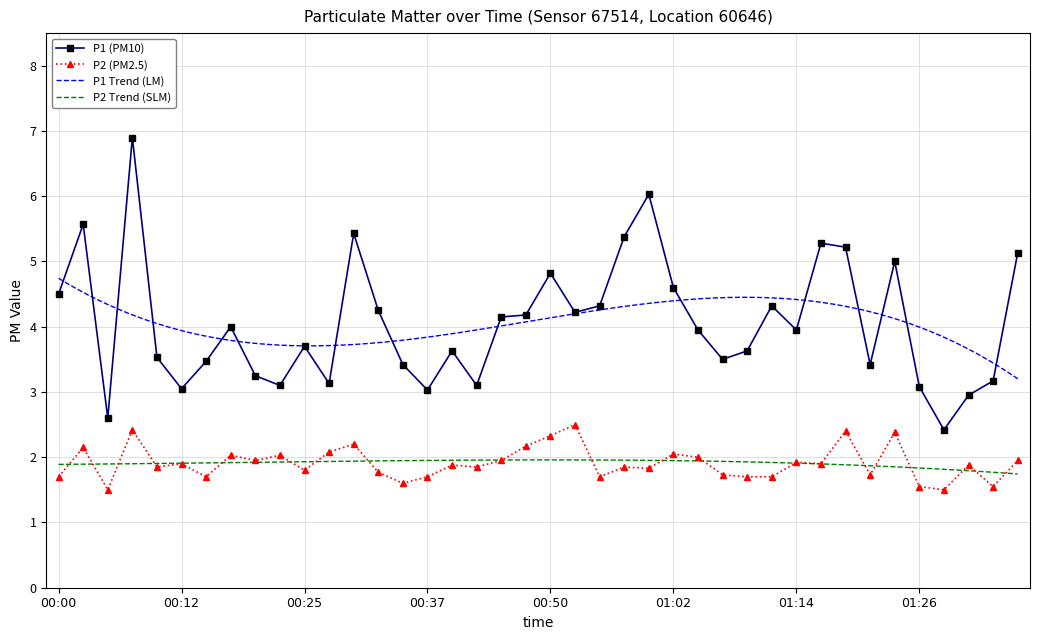

What is the spread (max minus min) of values at 00:30?

3.2